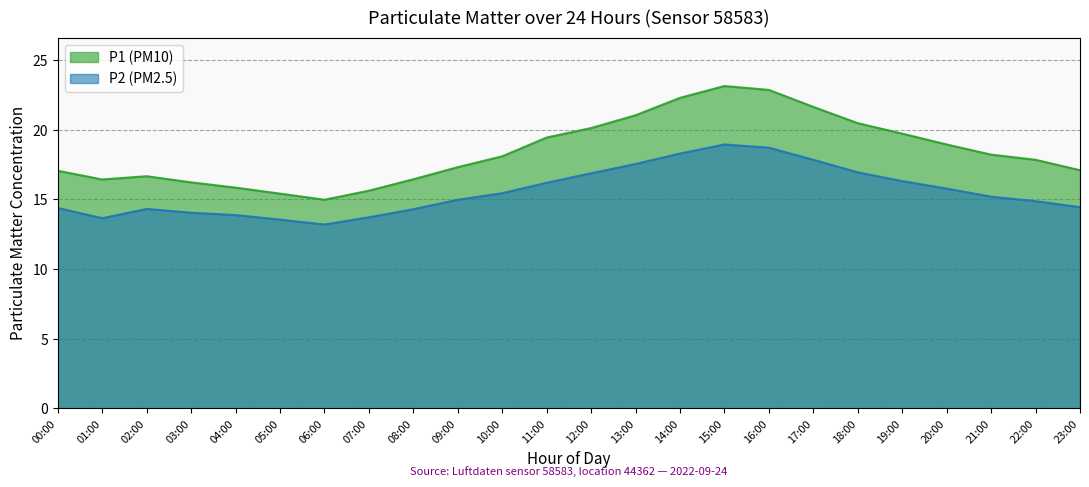

Which series changed the most between 13:00 and 19:00?

P1 (PM10)